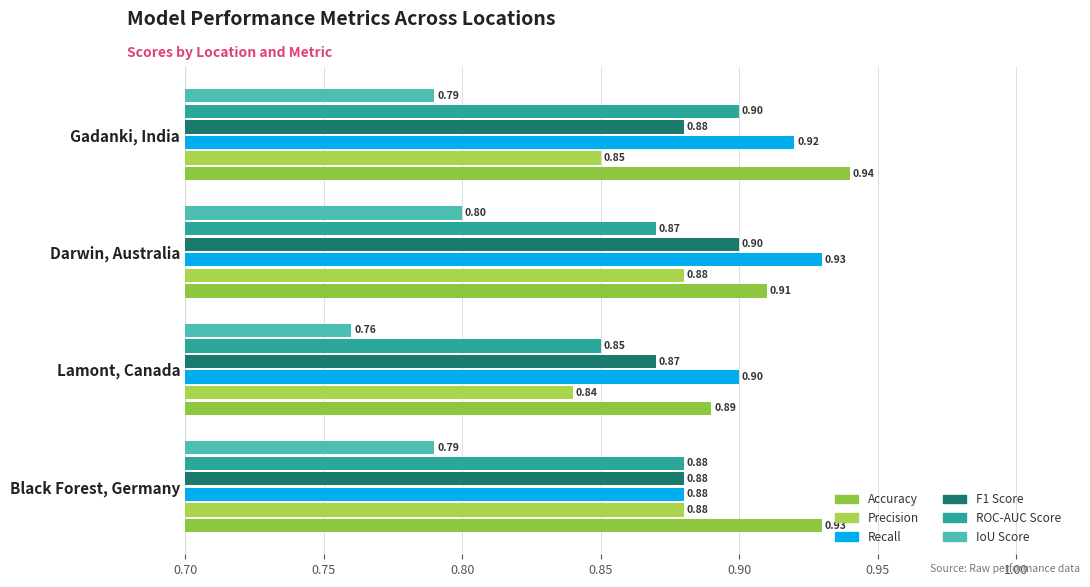

What is the sum of all Accuracy values?

3.7